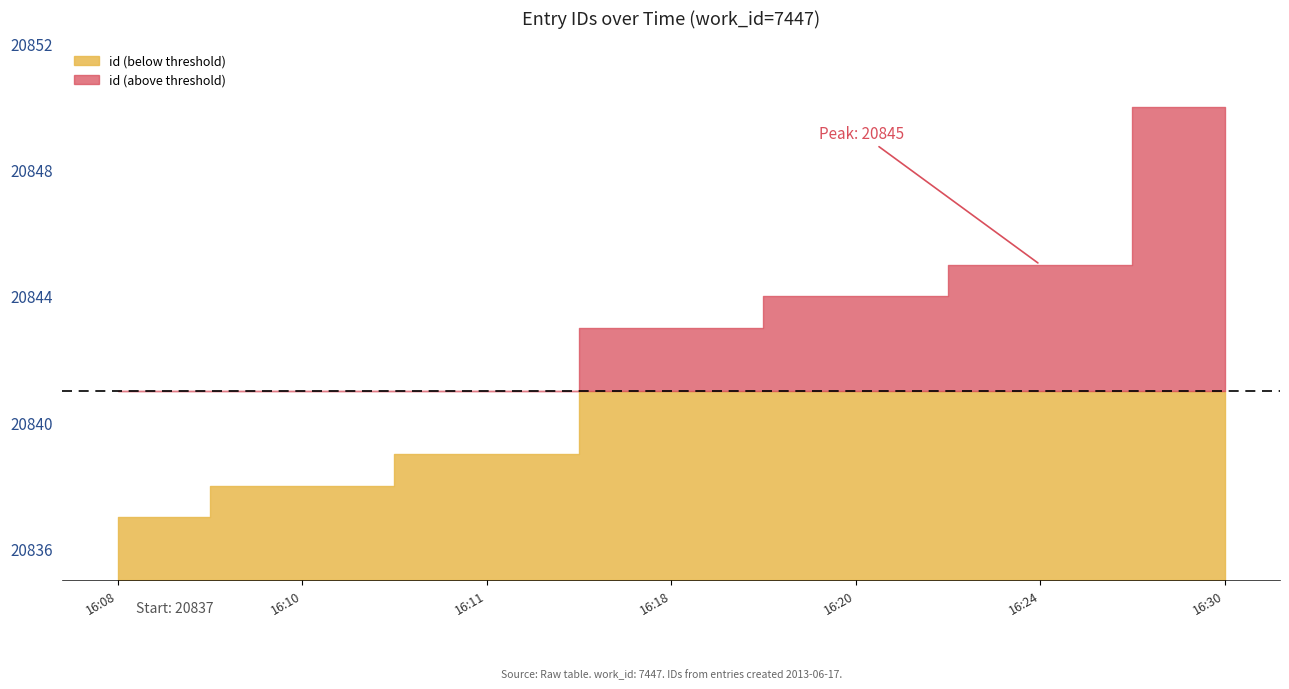

Read the value at 2013-06-17 16:08.

20837